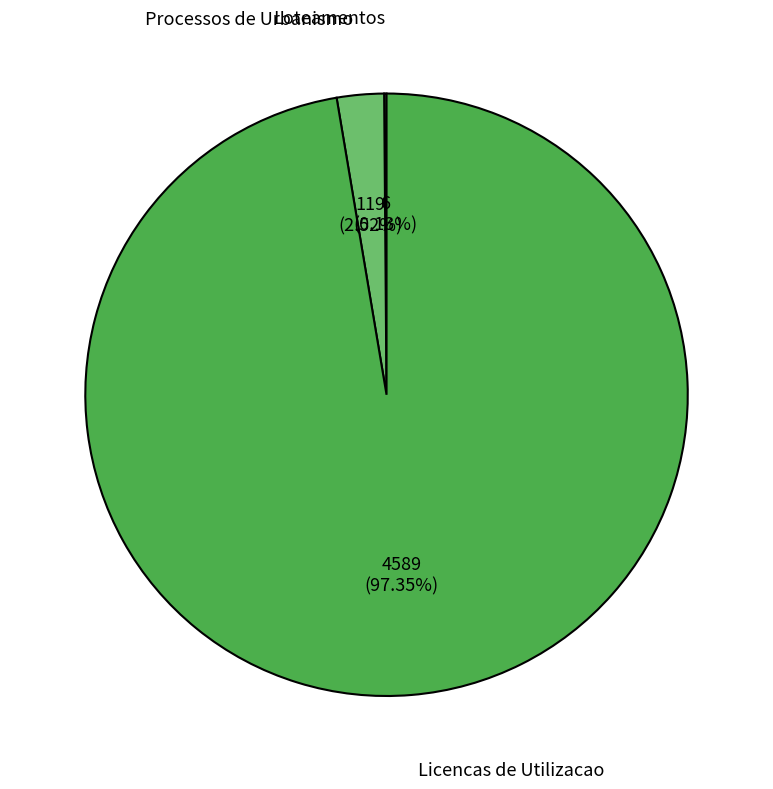

True or false: Processos de Urbanismo accounts for 3% of the total.

True